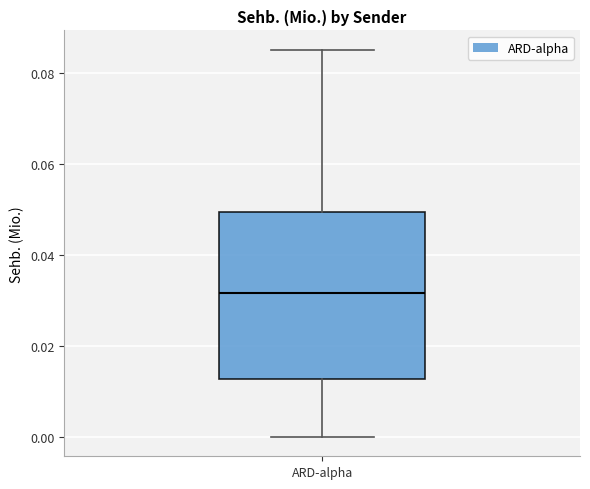

Where is the upper edge of the box for ARD-alpha on the y-axis? The values are not printed on the chart, so give them approximately, as read against the axis.

0.050